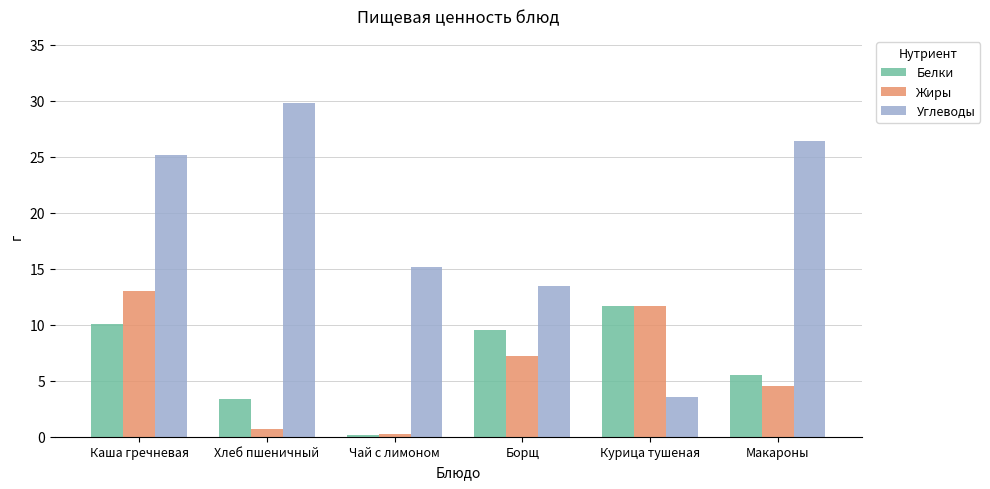

What position from the right is Чай с лимоном?

4